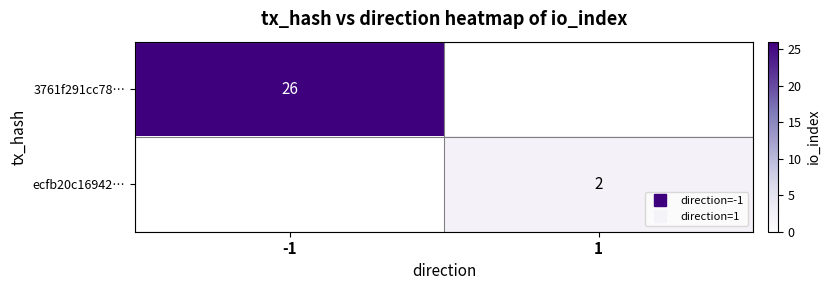

Which series has the largest range (max minus min)?

3761f291cc78…